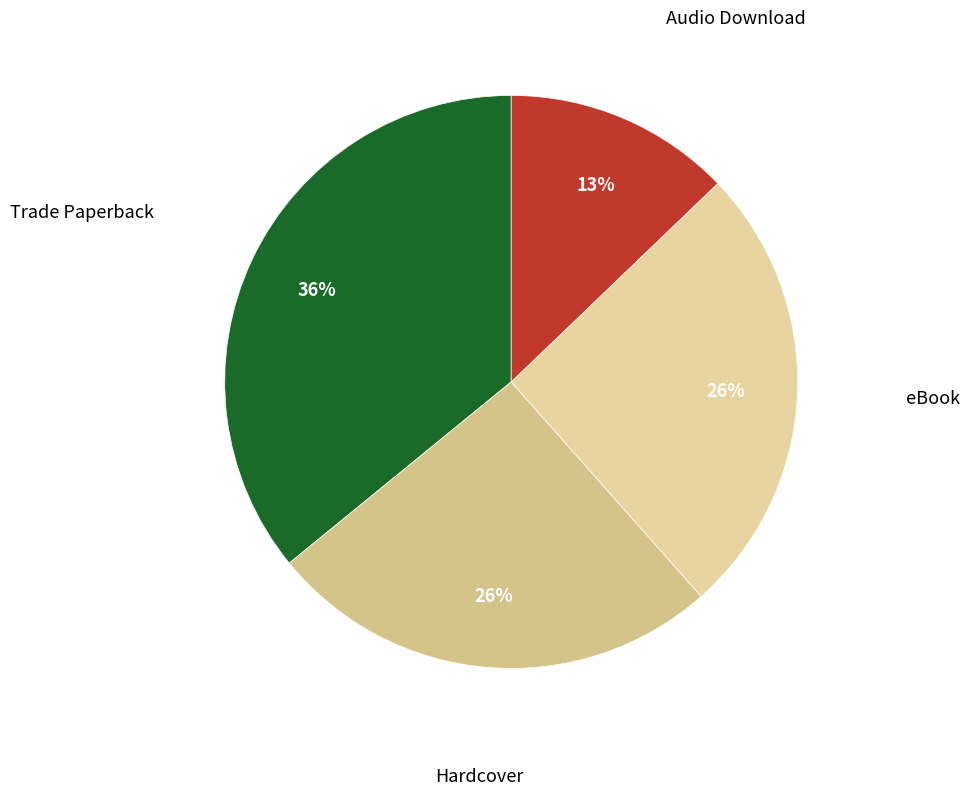

True or false: eBook accounts for 26% of the total.

True